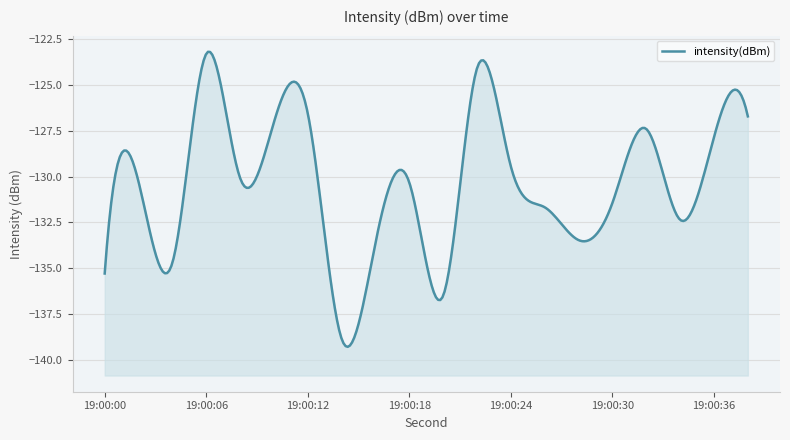

The value at 18 is -219.5. True or false?

False